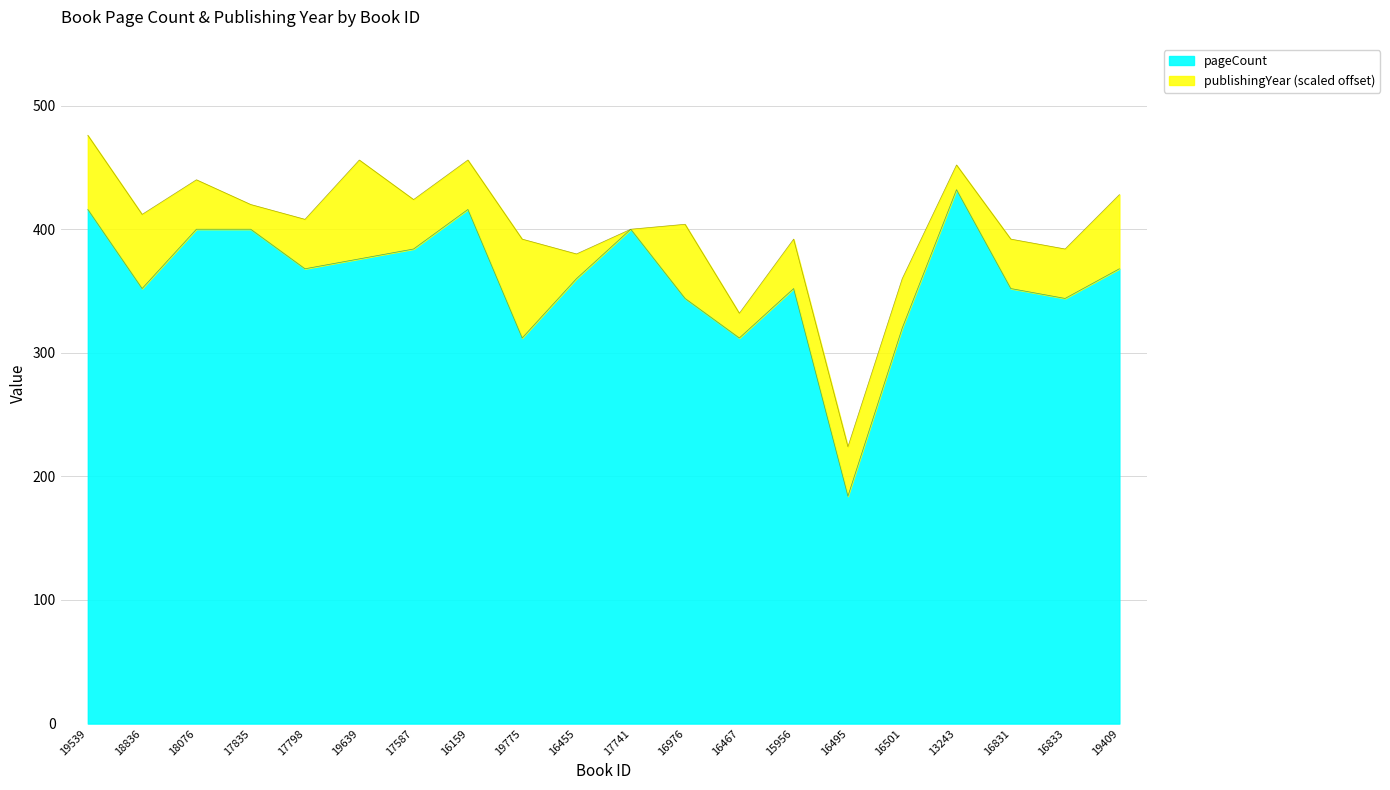

Does the chart have visible grid lines?

Yes